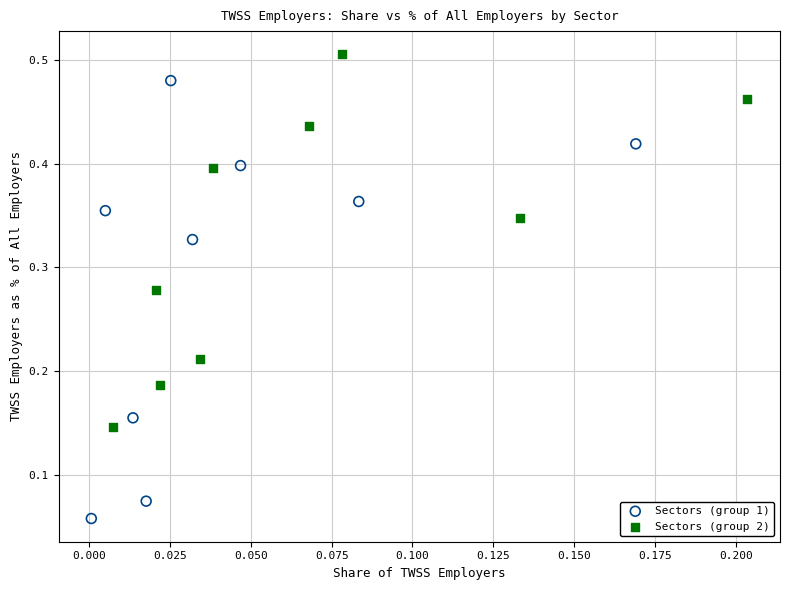

Which series has the widest spread of Y values?

Sectors (group 1)